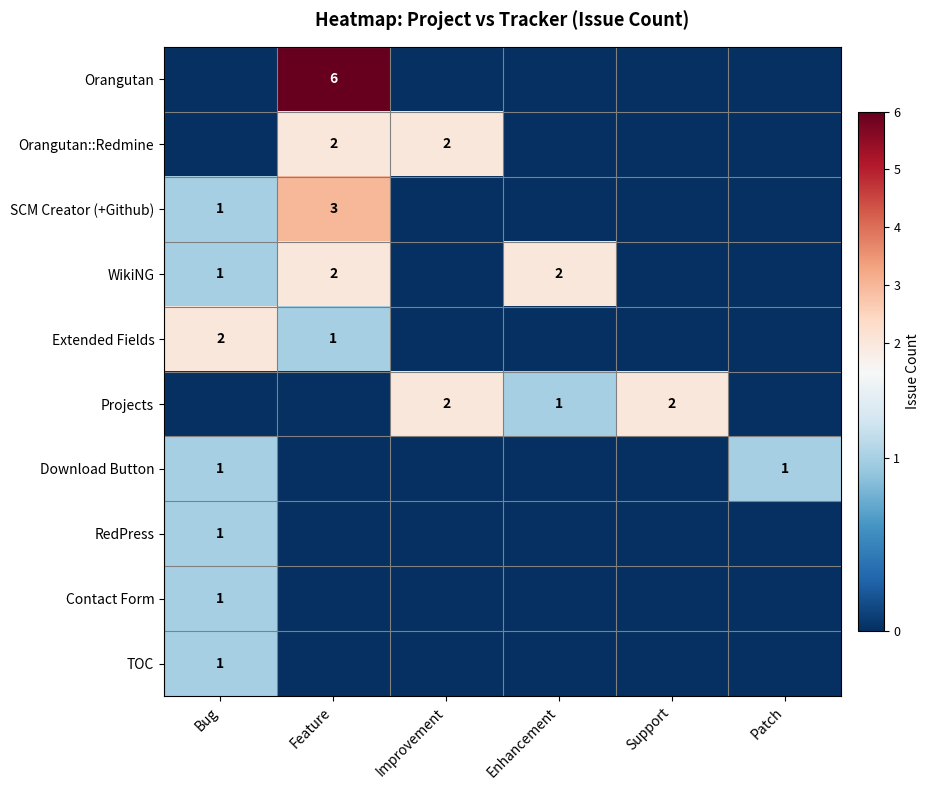

The value of Projects at Support is 1. True or false?

False